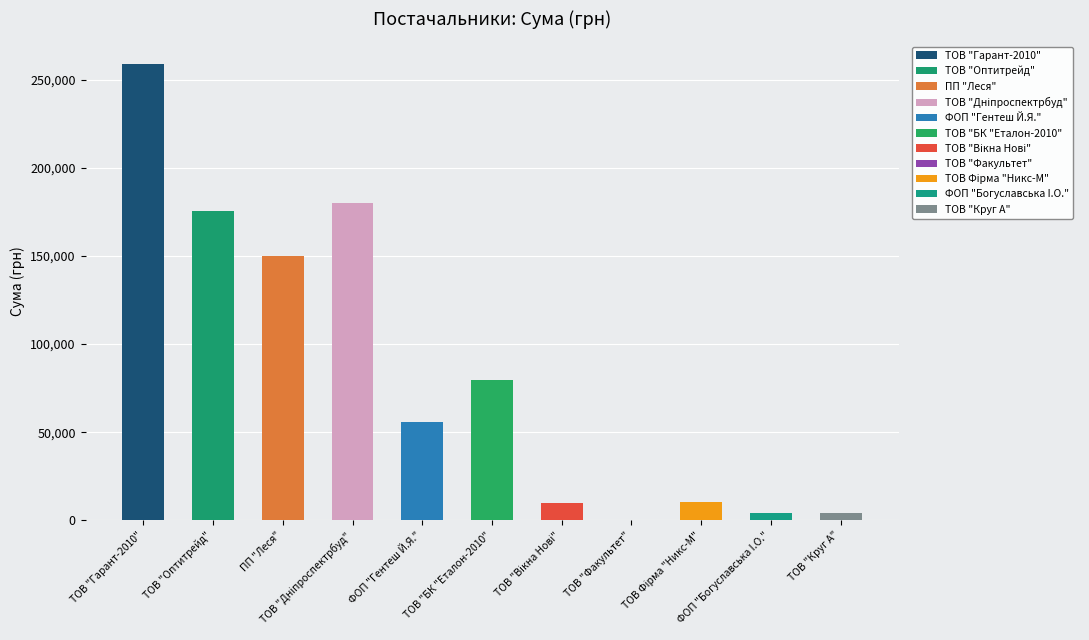

What is the sum of all values?

928459.8